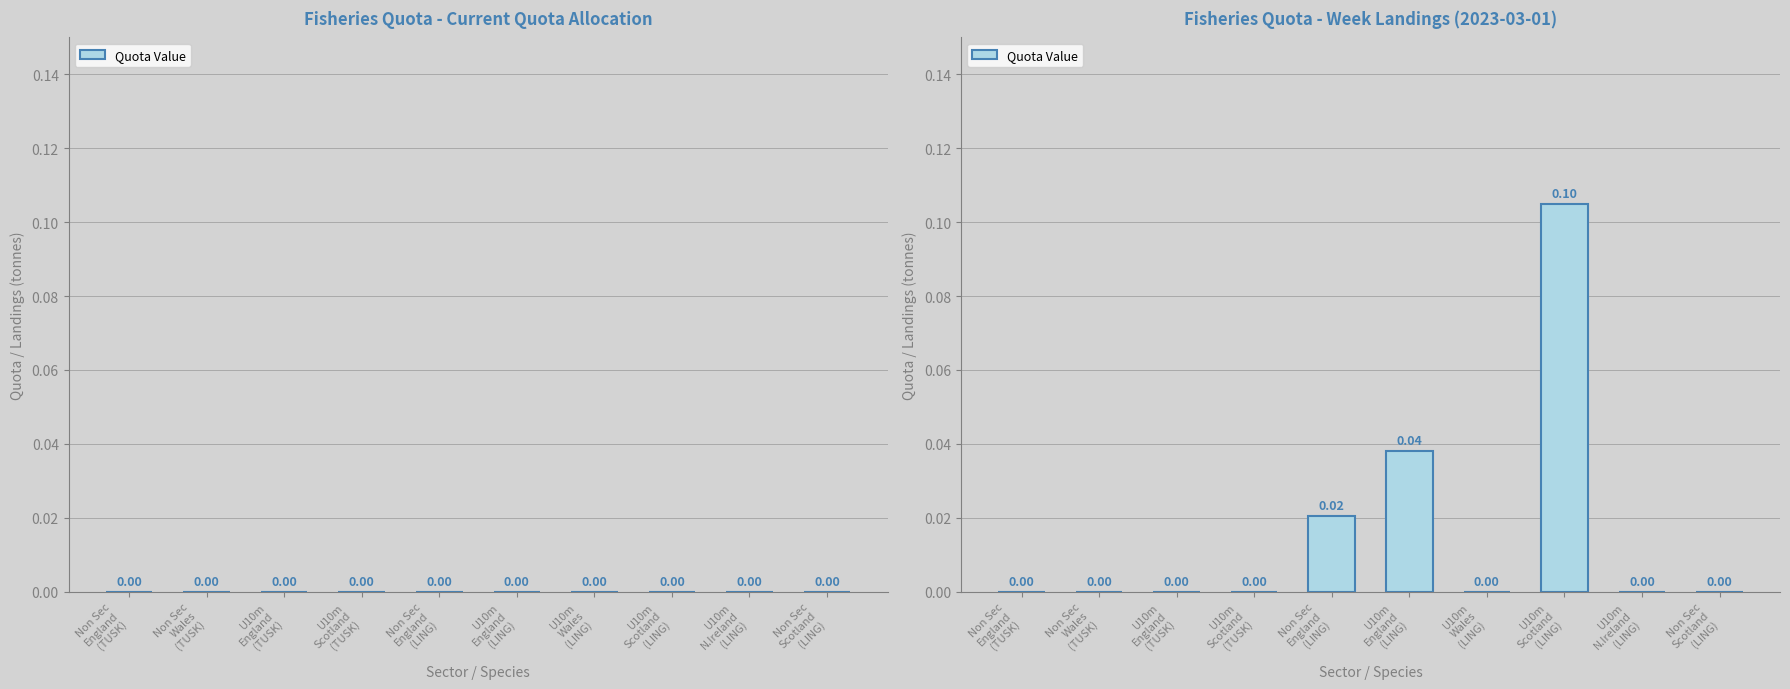

At which label is the value closest to 0?

Non Sec
England
(TUSK)